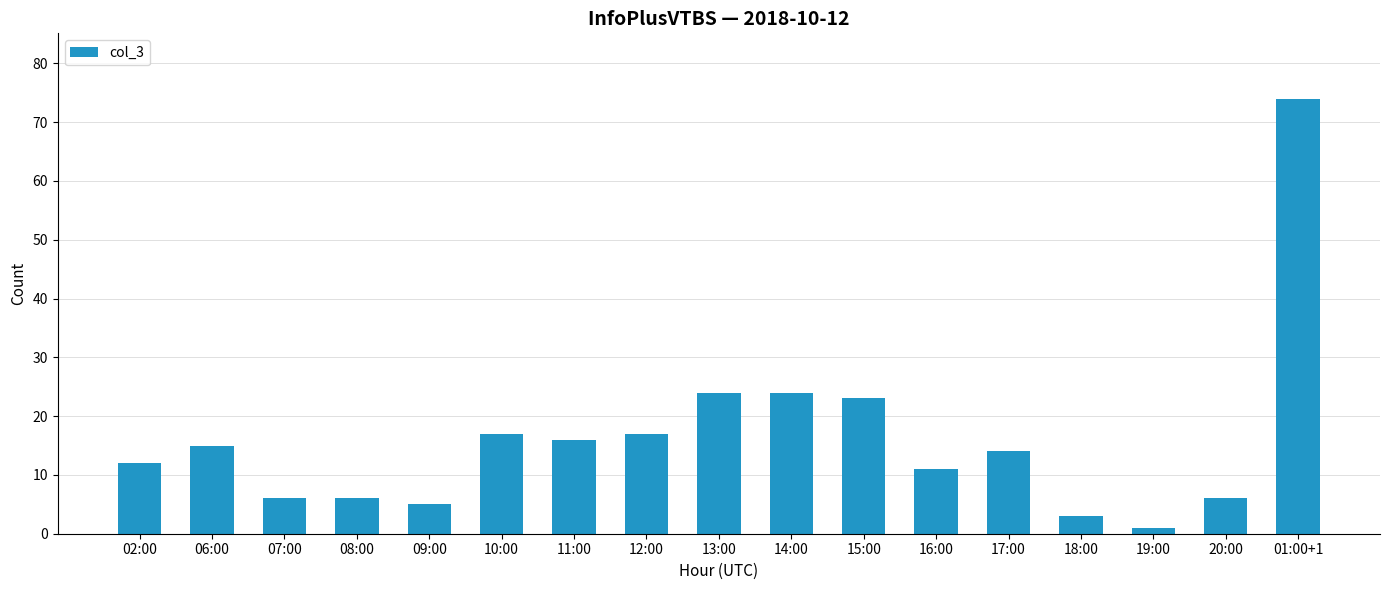

What position from the right is 10:00?

12